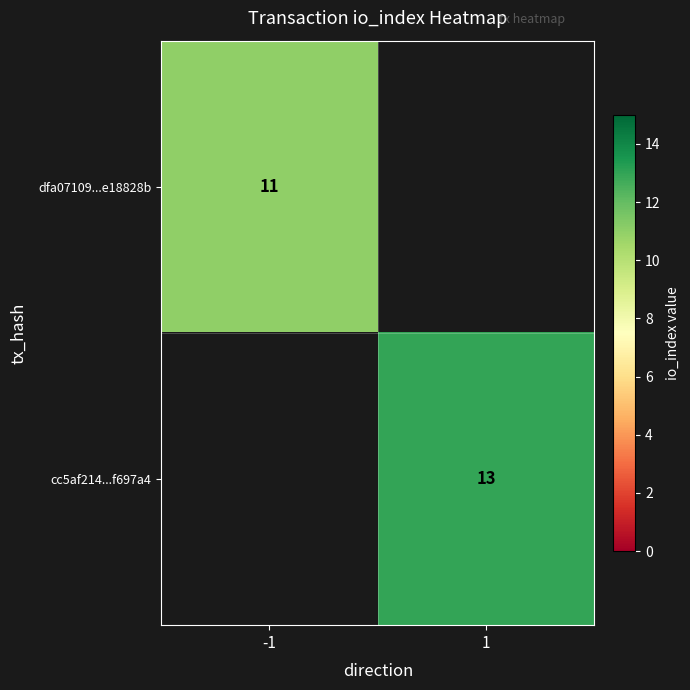

The value of cc5af214...f697a4 at 1 is 13. True or false?

True